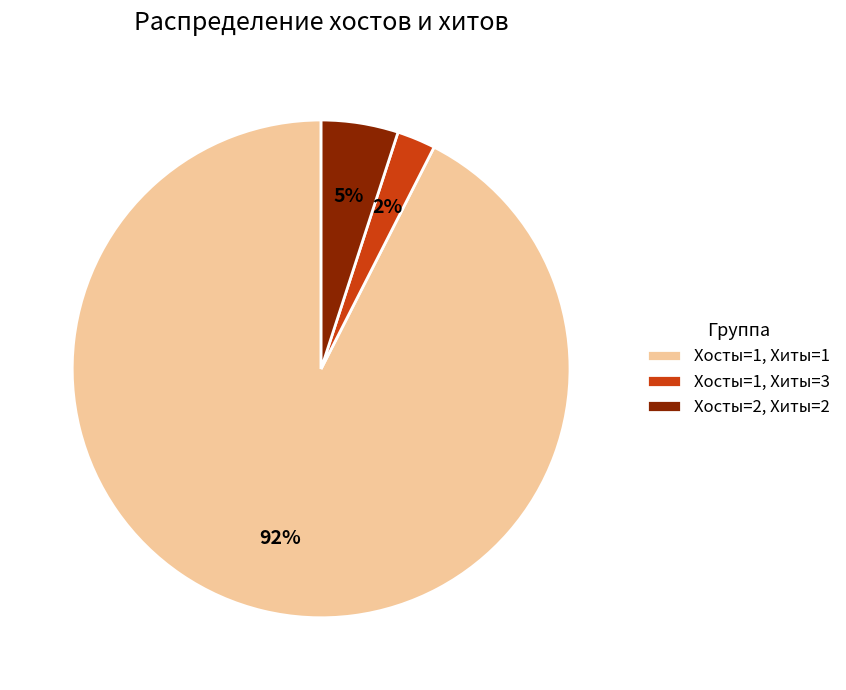

Rank the categories by value from highest to lowest.

Хосты=1, Хиты=1, Хосты=2, Хиты=2, Хосты=1, Хиты=3